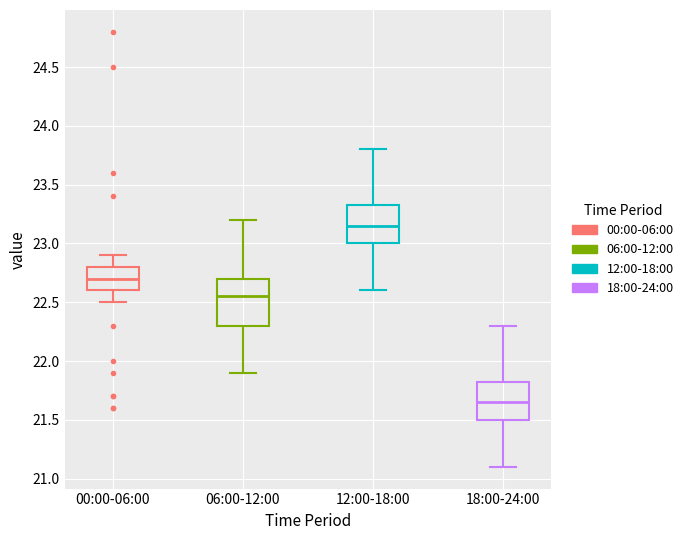

Which box has the highest median line?

12:00-18:00